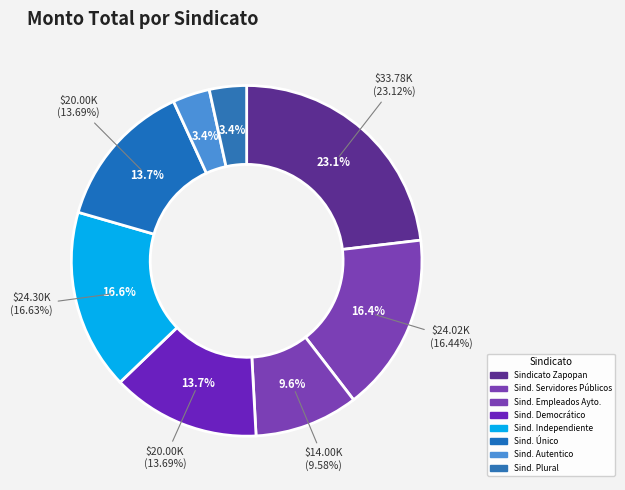

What percentage do Sindicato Democrático del Ayuntamiento and Sindicato Único de Trabajadores Unidos together represent?

27.4%